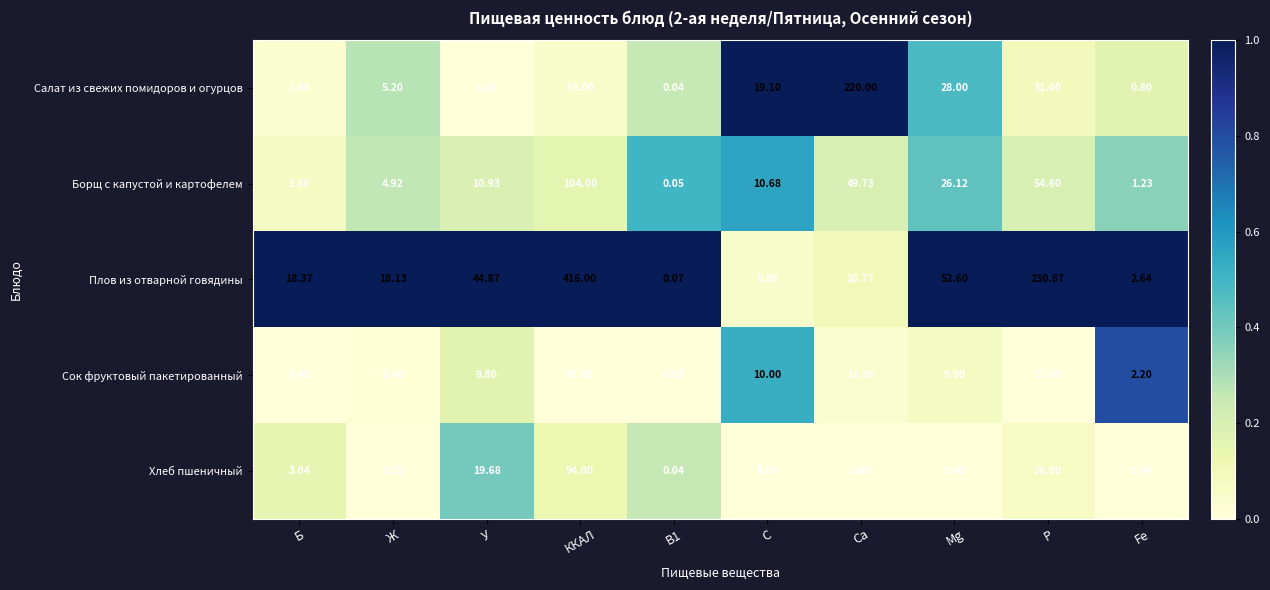

Which category has the highest value across all series?

ККАЛ